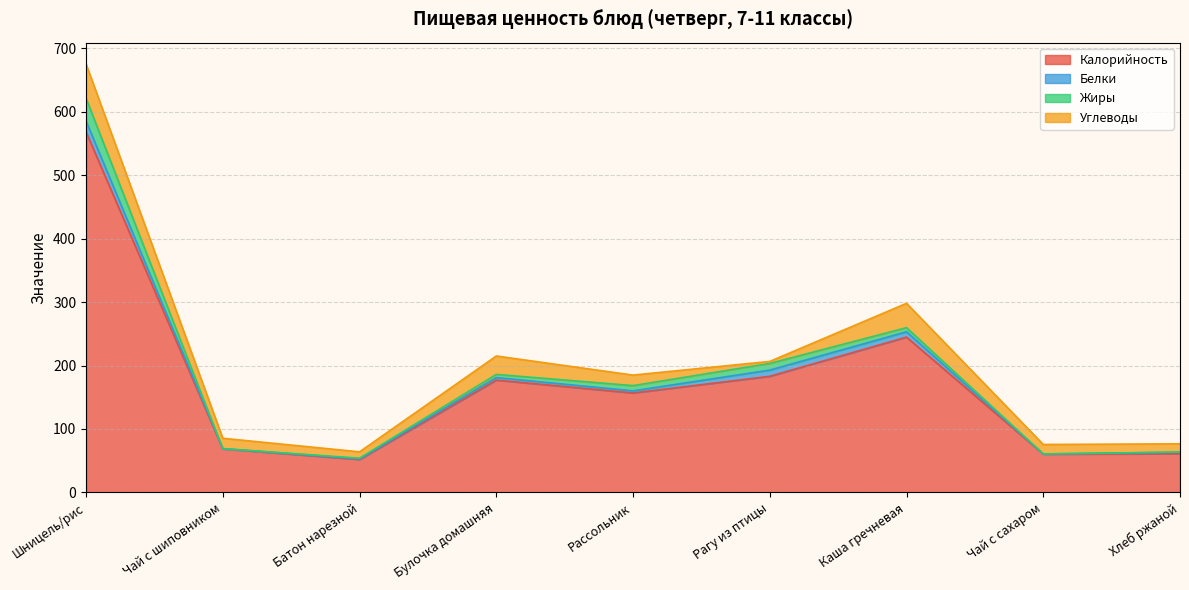

How many interior local valleys does the Белки series have?

3